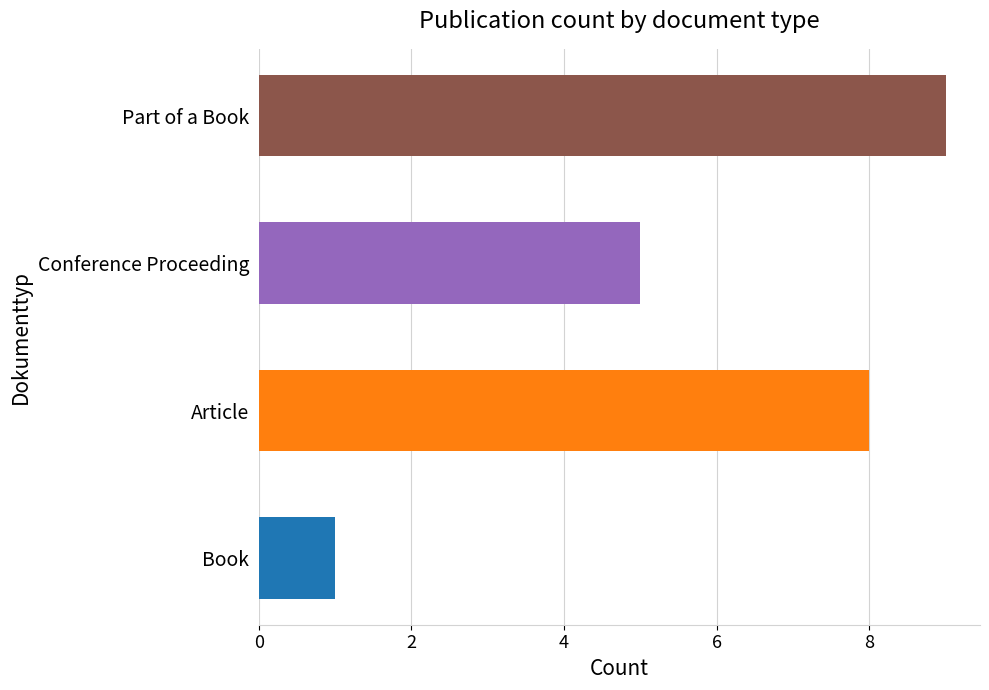

What is the value of the 2nd bar from the left?

8